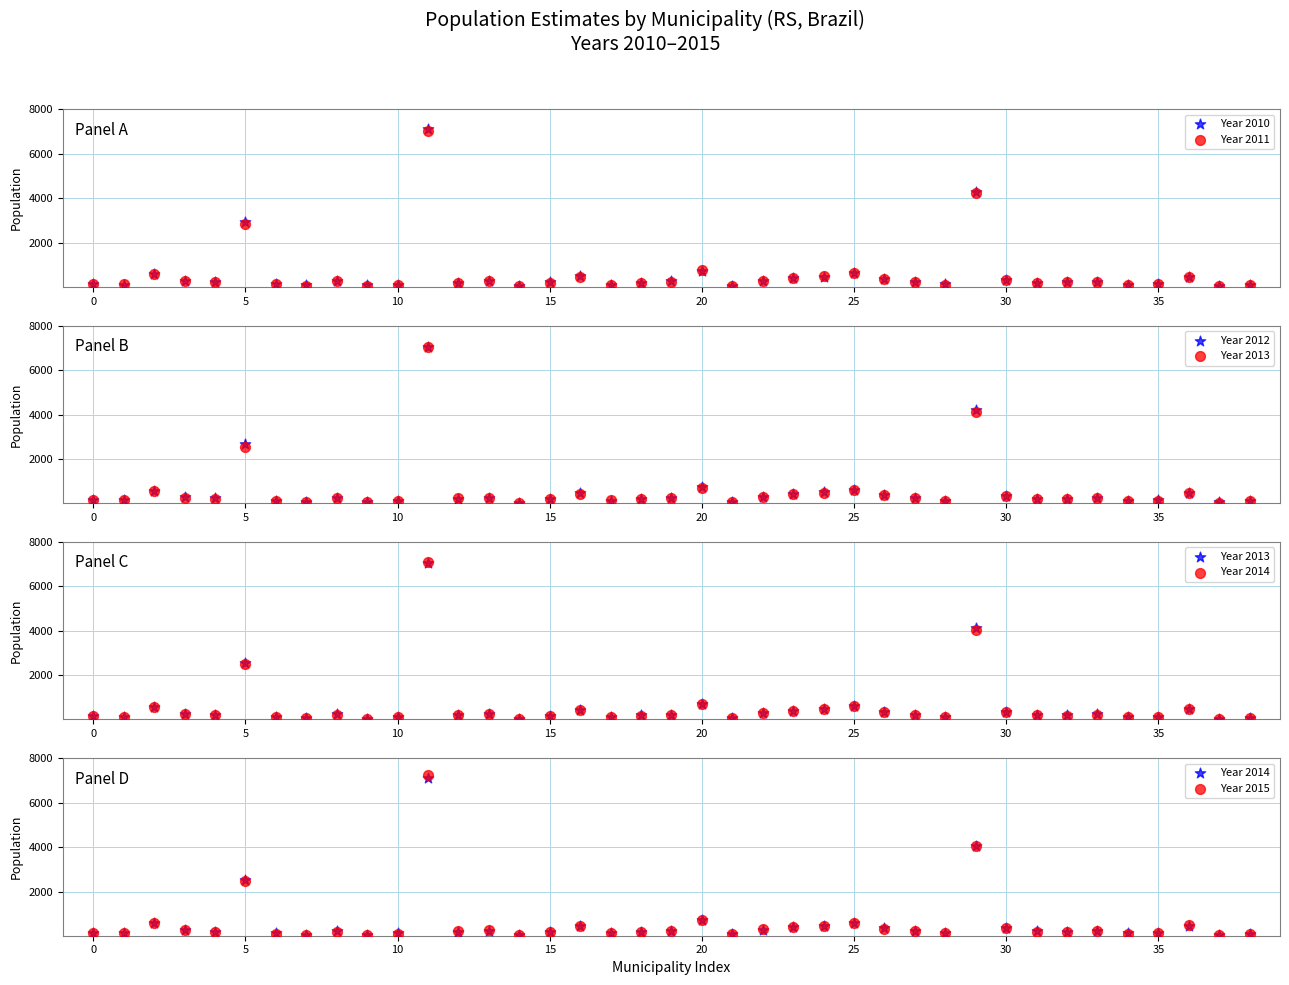

Which series has the largest Y range (max minus min)?

Year 2015